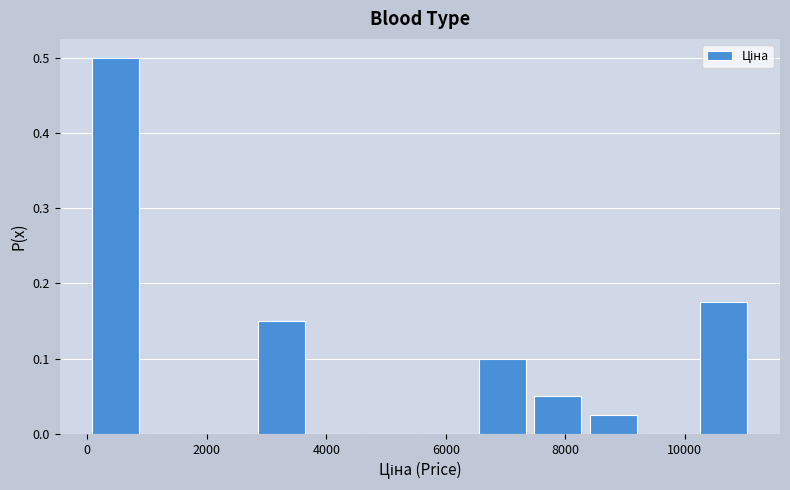

Reading left to right, transcribe this chart: for each bar, give the range it covers on the x-axis and its height. Neither the bar edges nor the heights are printed on the chart, so give them approximately, as read against the axes.

0 to 1000: 0.50
1000 to 1800: 0
1800 to 2800: 0
2800 to 3800: 0.15
3800 to 4600: 0
4600 to 5600: 0
5600 to 6400: 0
6400 to 7400: 0.10
7400 to 8400: 0.05
8400 to 9200: 0.03
9200 to 10200: 0
10200 to 11200: 0.18